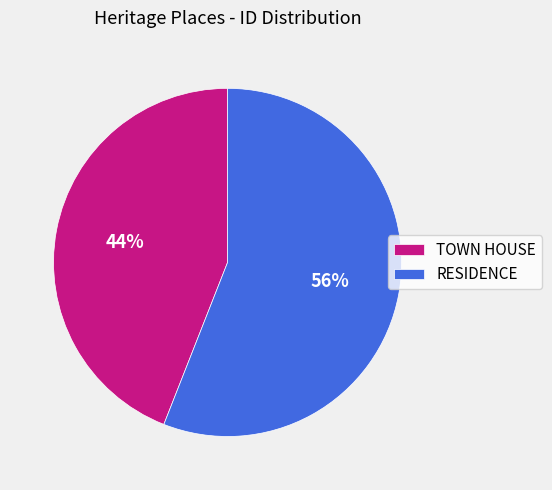

Combined, do TOWN HOUSE and RESIDENCE account for over 50%?

Yes